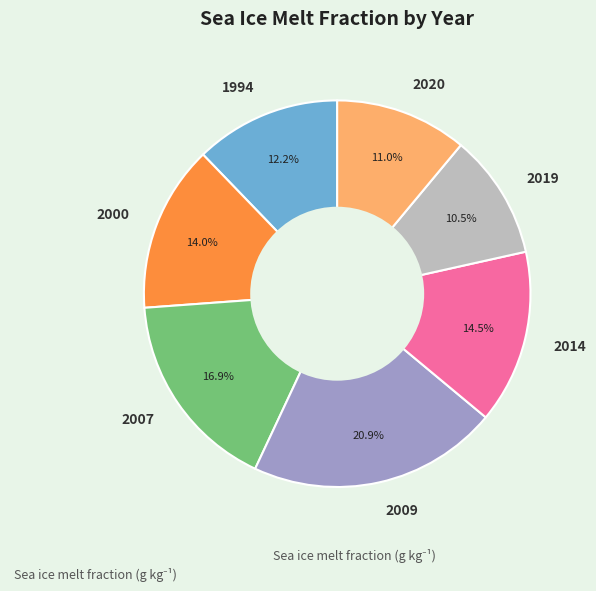

To the nearest percent, what is the combined percentage of 2000 and 2007?

31%